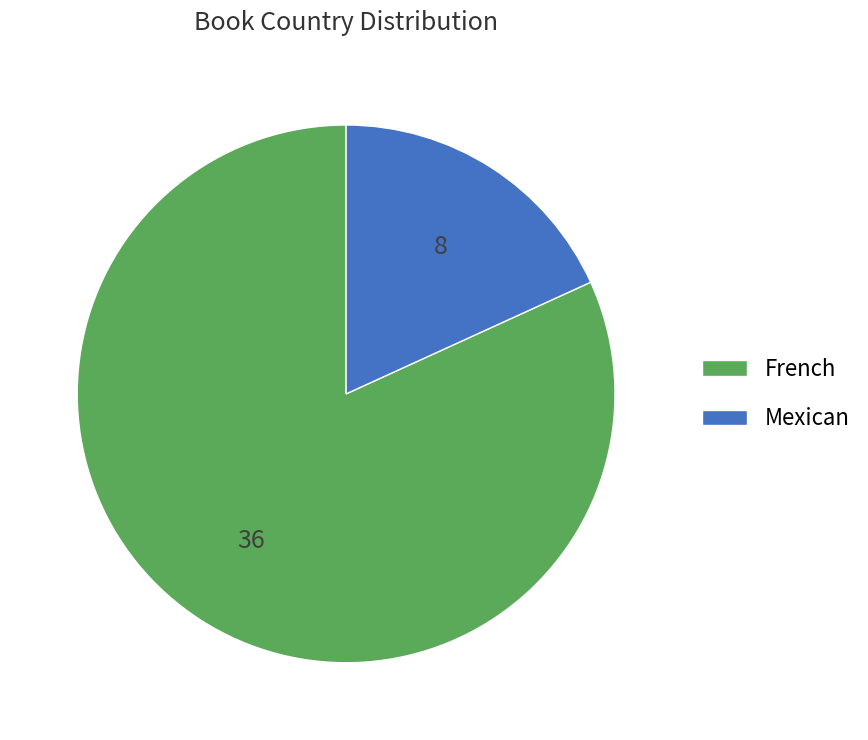

Is Mexican the majority of the pie?

No